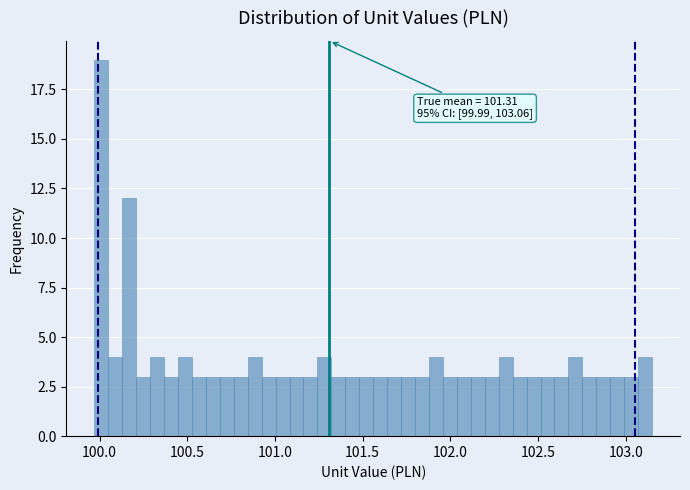

Read against the x-axis, roughly where is the centre of the tallest bar?

100.00